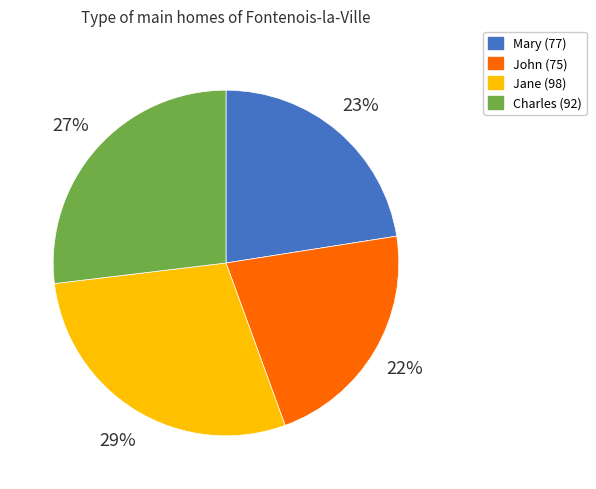

The John slice represents 22% of the pie. True or false?

True